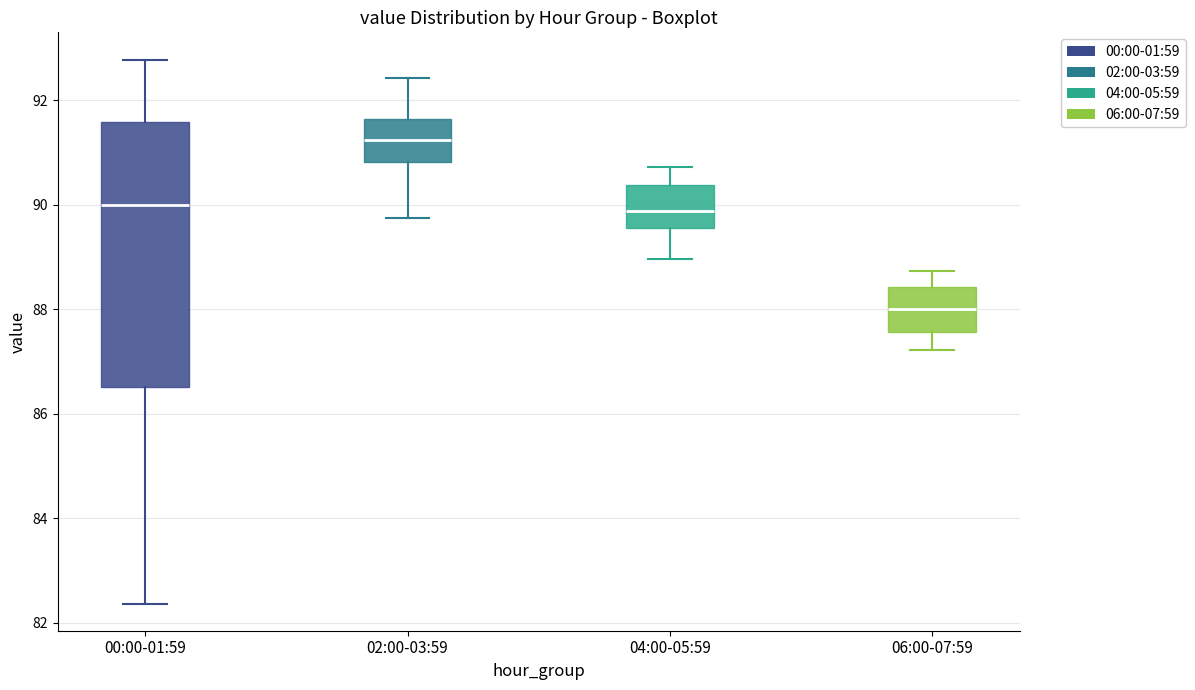

Where is the upper edge of the box for 04:00-05:59 on the y-axis? The values are not printed on the chart, so give them approximately, as read against the axis.

90.4